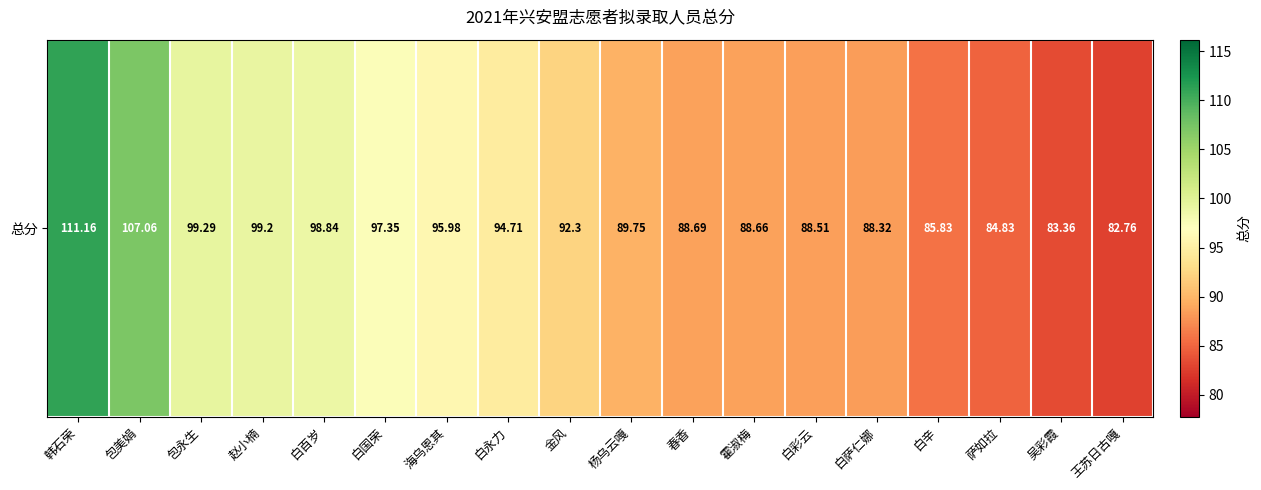

Reading left to right, list all the values displayed in this chart.

韩石荣=111.2	包美娟=107.1	包永生=99.3	赵小楠=99.2	白百岁=98.8	白国荣=97.3	海乌恩其=96.0	白永力=94.7	金风=92.3	杨乌云嘎=89.8	春香=88.7	霍淑梅=88.7	白彩云=88.5	白萨仁娜=88.3	白辛=85.8	萨如拉=84.8	吴彩霞=83.4	王苏日古嘎=82.8